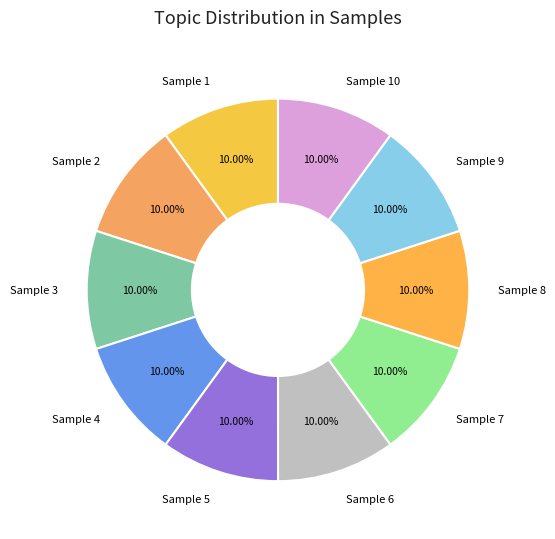

Count the number of slices in the pie.

10